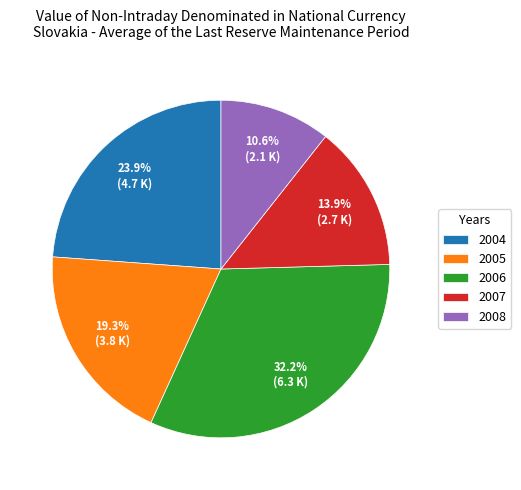

To the nearest percent, what portion does 2008 represent?

11%